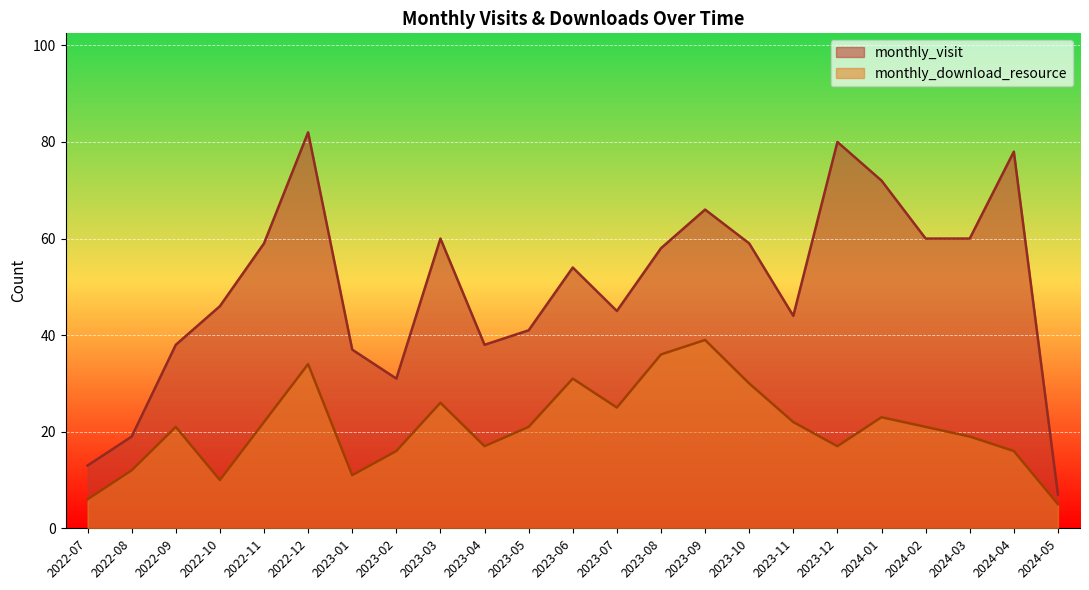

What is the sum of all monthly_visit values?

1147